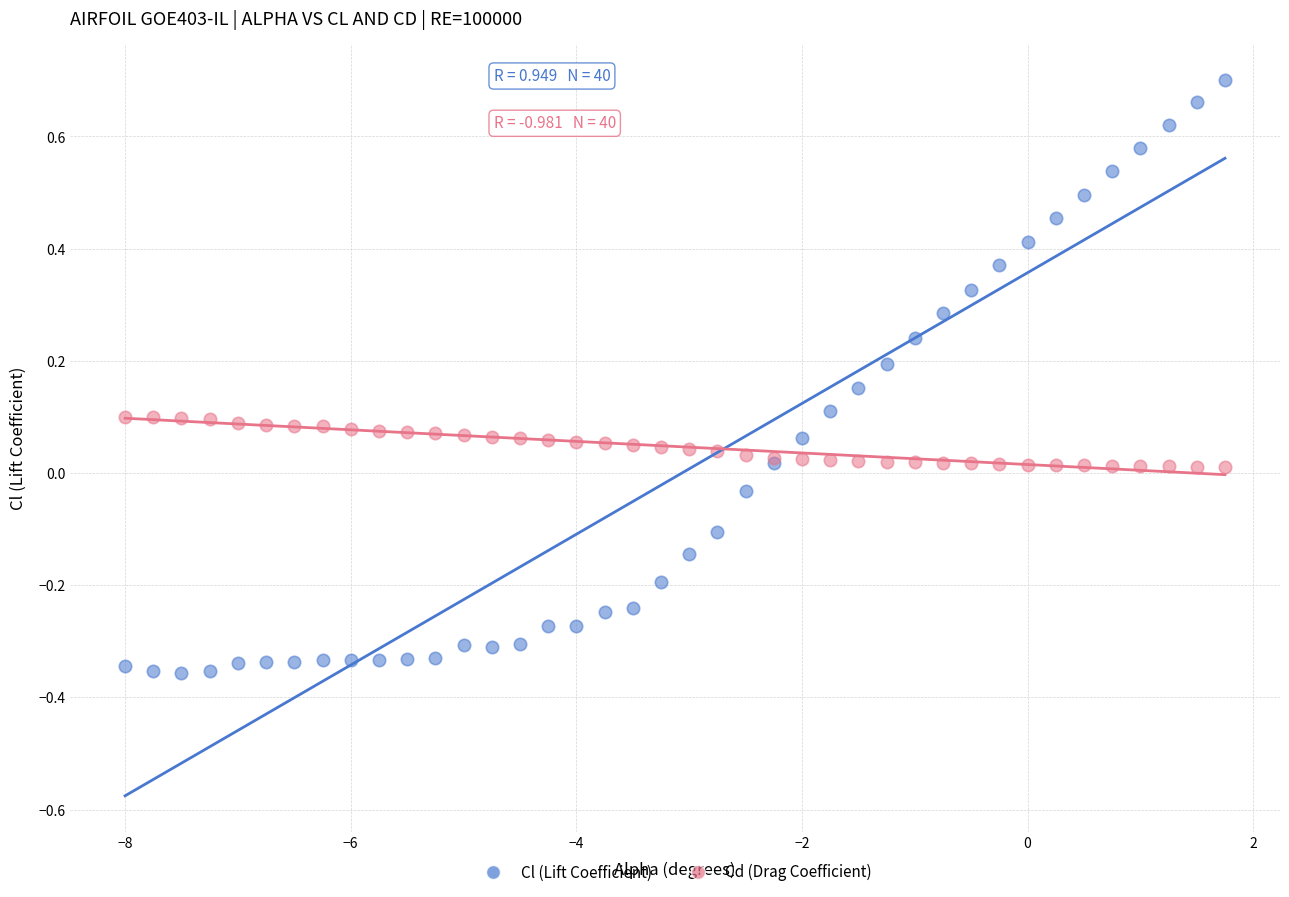

What are all the series names shown in the legend?

Cl (Lift Coefficient), Cd (Drag Coefficient)